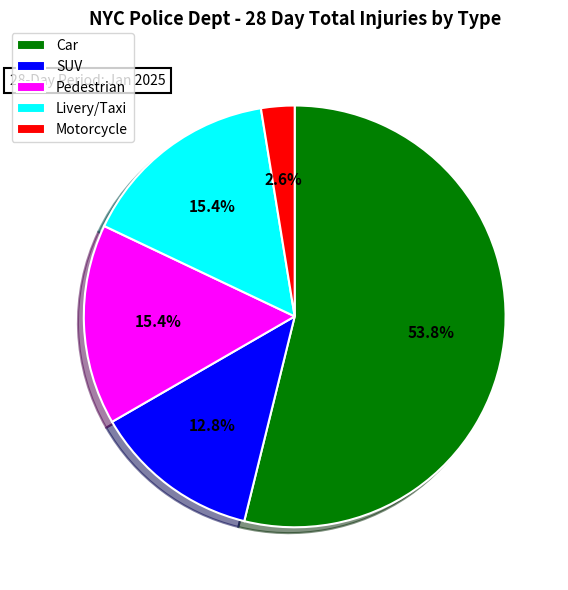

How many slices are in this pie chart?

5